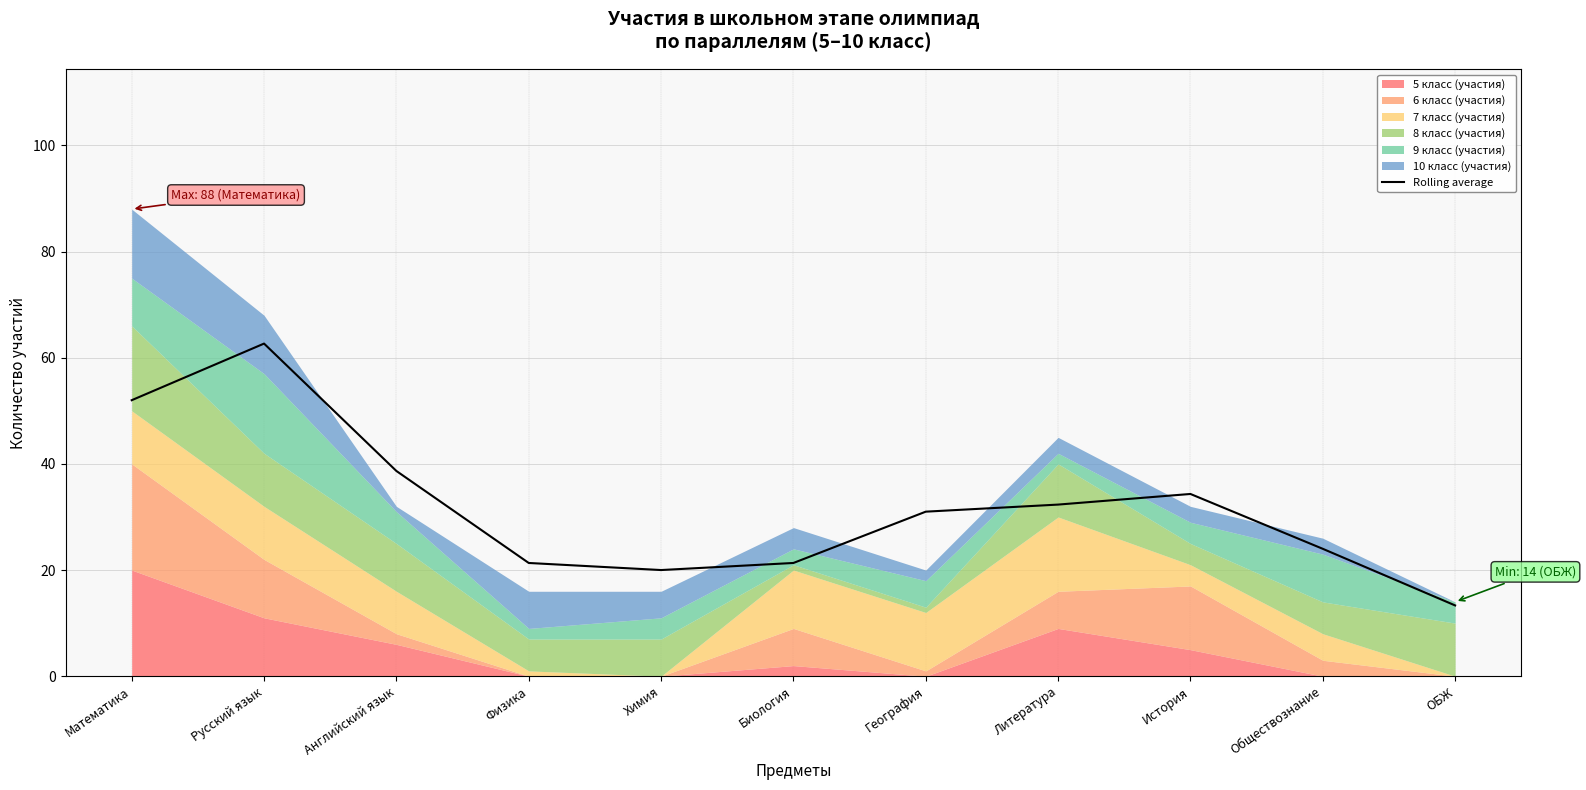

What is the difference between the second highest and minimum values?

38.7